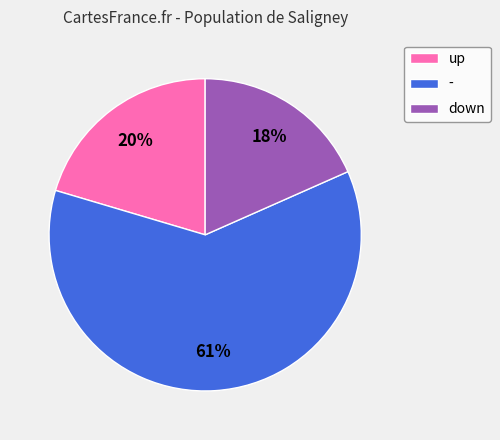

Which has a higher value, up or down?

up